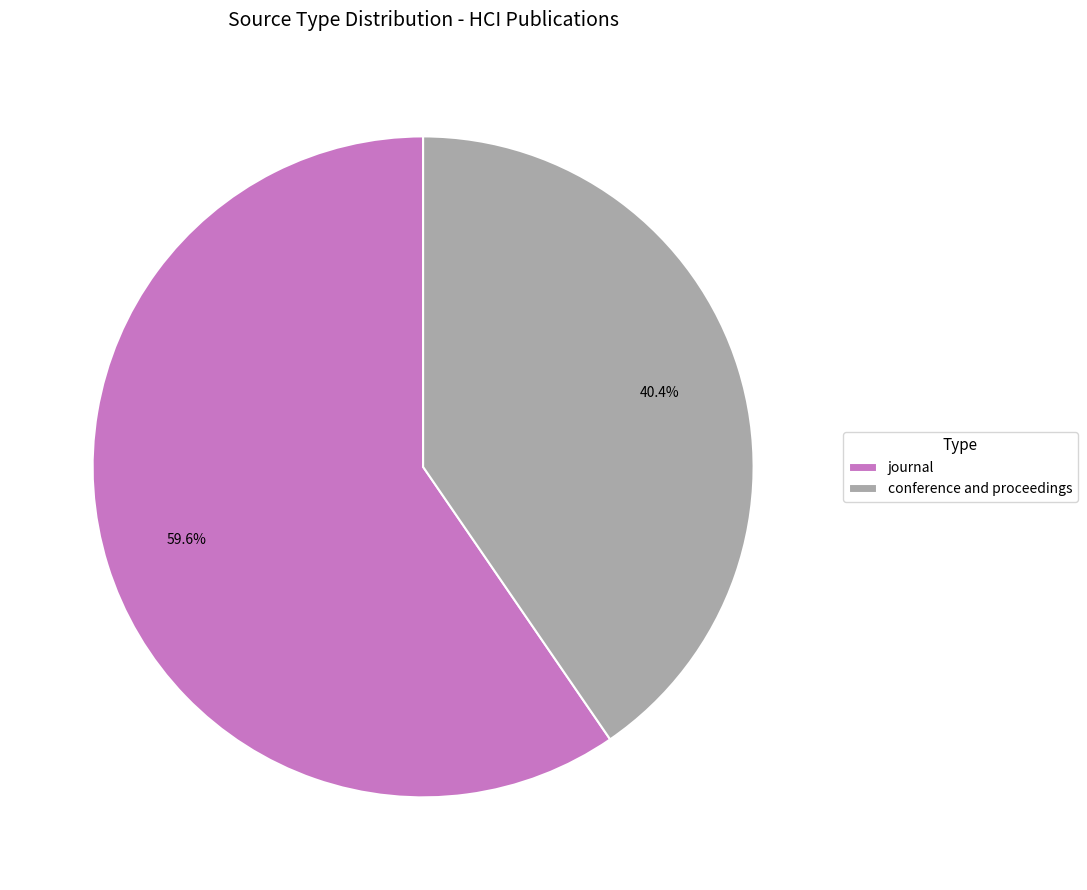

Which category has the biggest portion of the pie?

journal